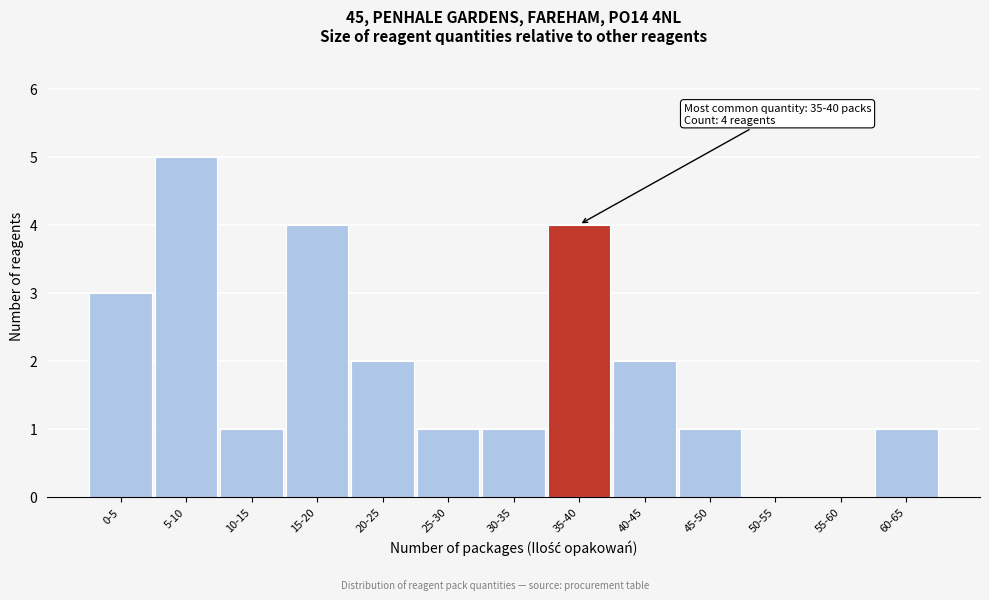

The chart shows a value of 2 at 40-45. True or false?

True